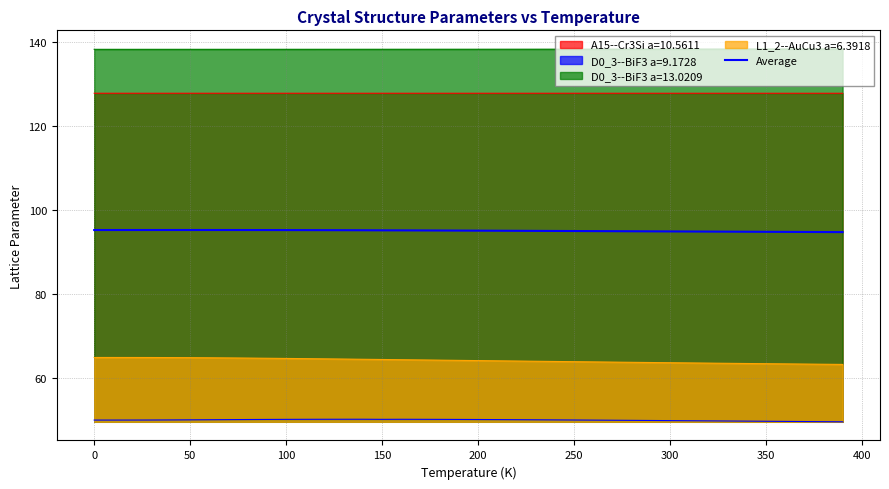

How many lines are shown in the chart?

5